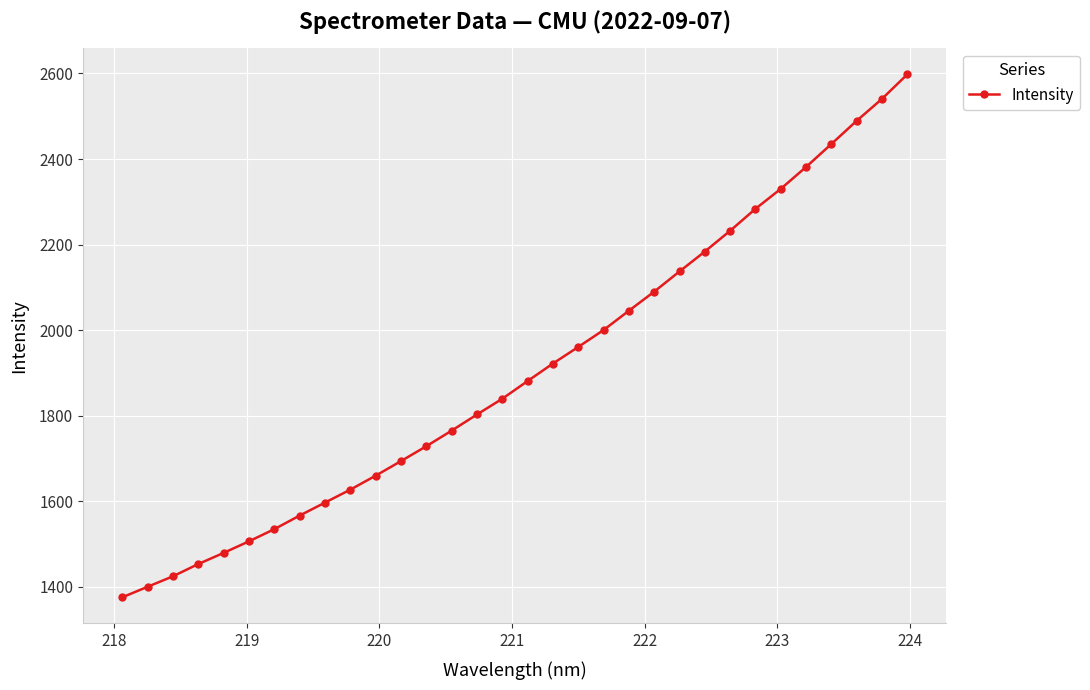

What is the value of the 24th point from the left?

2183.7